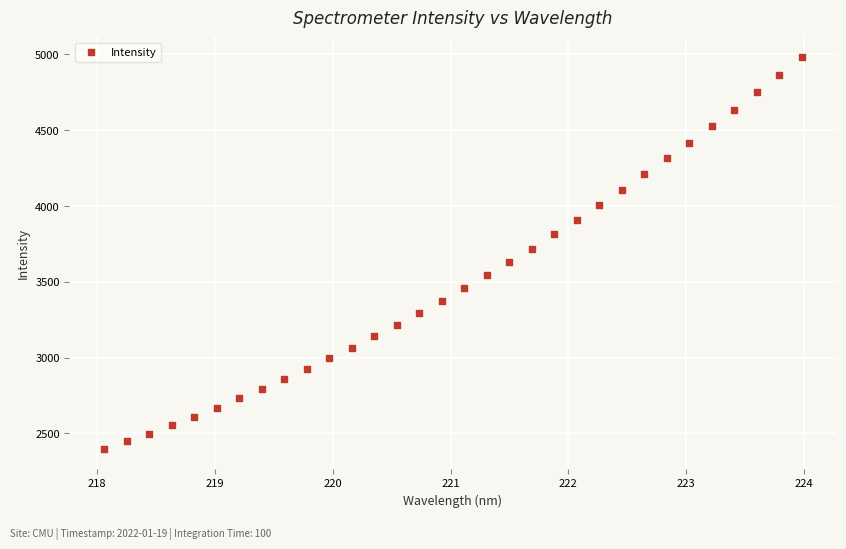

What is the range of Y values (max minus min)?

2588.3